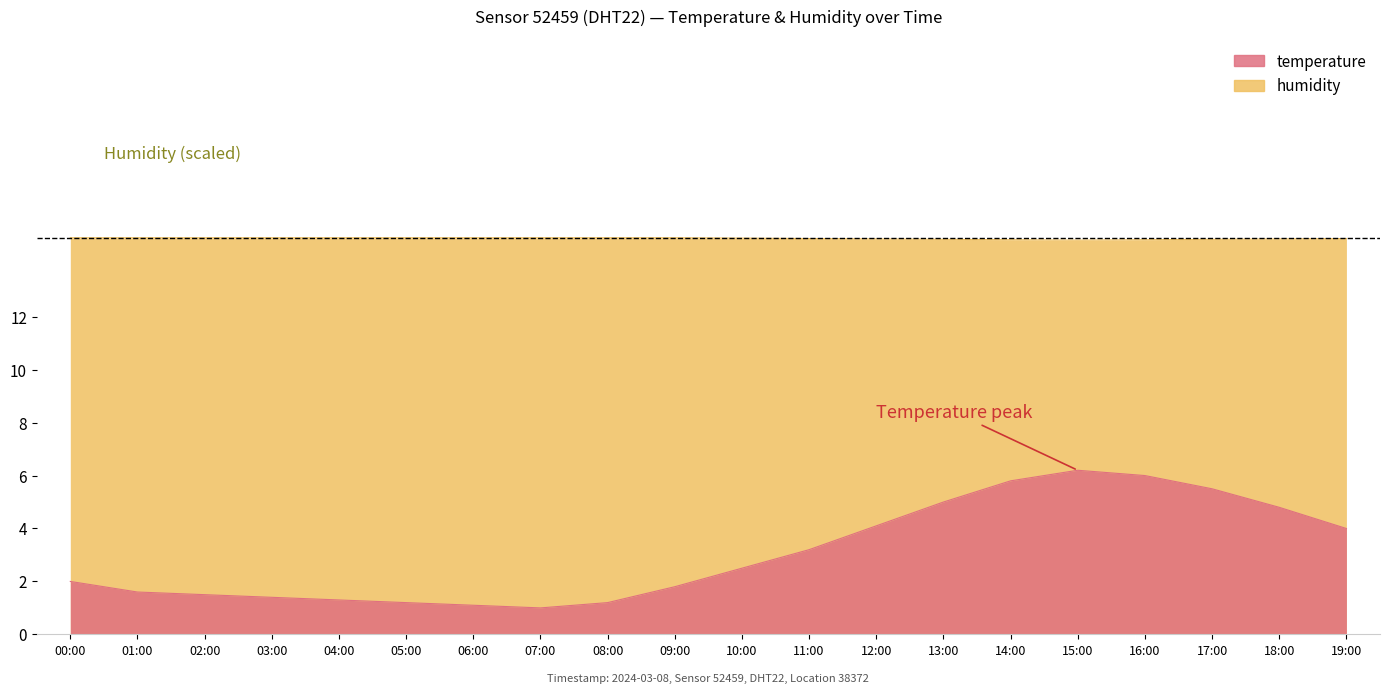

How many values in the temperature series exceed 2?

10